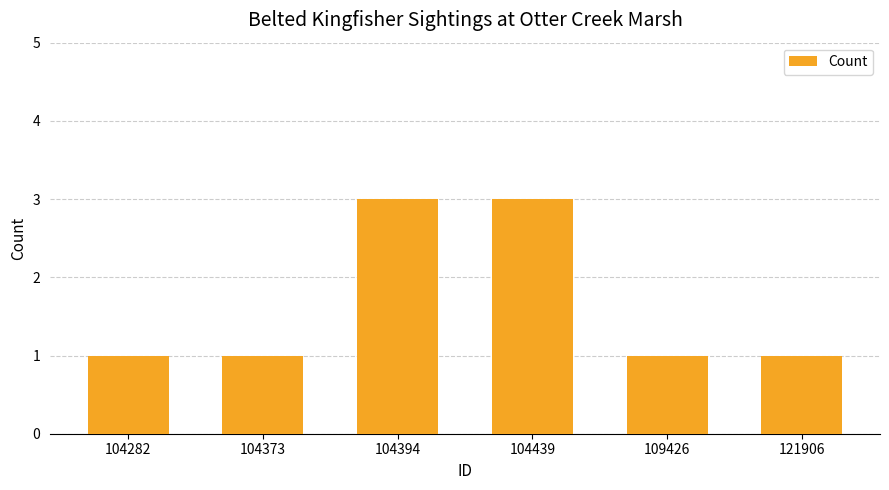

What is the average value?

2